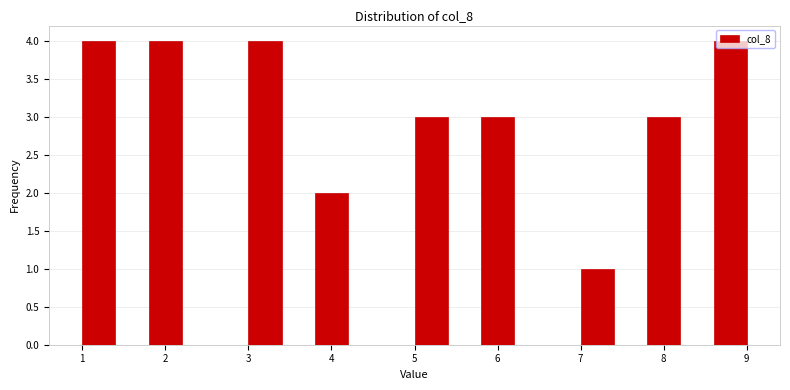

Reading left to right, transcribe this chart: for each bar, give the range it covers on the x-axis and its height. The values are not printed on the chart, so give them approximately, as read against the axis.

1.0 to 1.4: 4
1.4 to 1.8: 0
1.8 to 2.2: 4
2.2 to 2.6: 0
2.6 to 3.0: 0
3.0 to 3.4: 4
3.4 to 3.8: 0
3.8 to 4.2: 2
4.2 to 4.6: 0
4.6 to 5.0: 0
5.0 to 5.4: 3
5.4 to 5.8: 0
5.8 to 6.2: 3
6.2 to 6.6: 0
6.6 to 7.0: 0
7.0 to 7.4: 1
7.4 to 7.8: 0
7.8 to 8.2: 3
8.2 to 8.6: 0
8.6 to 9.0: 4